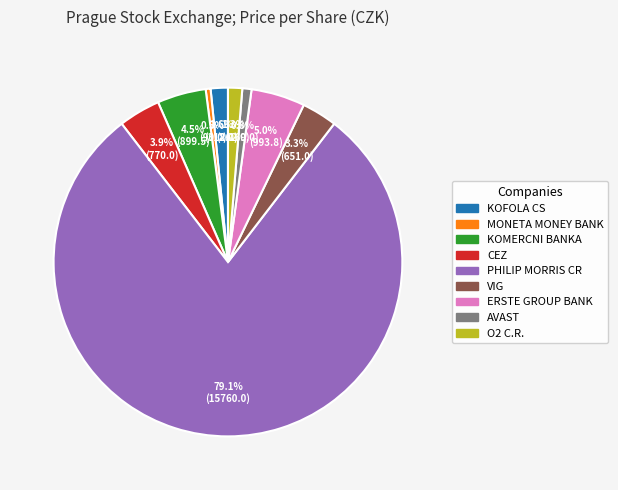

What portion of the pie excludes AVAST?

99.2%